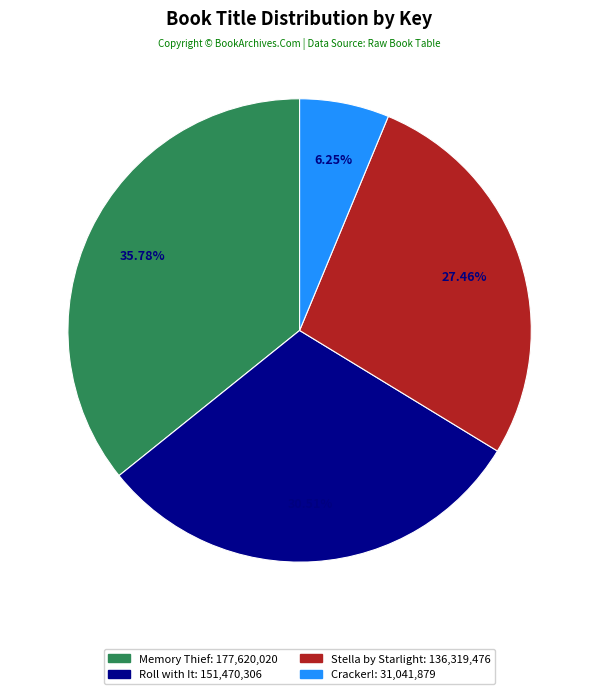

Rank the categories by value from highest to lowest.

Memory Thief, Roll with It, Stella by Starlight, Cracker!